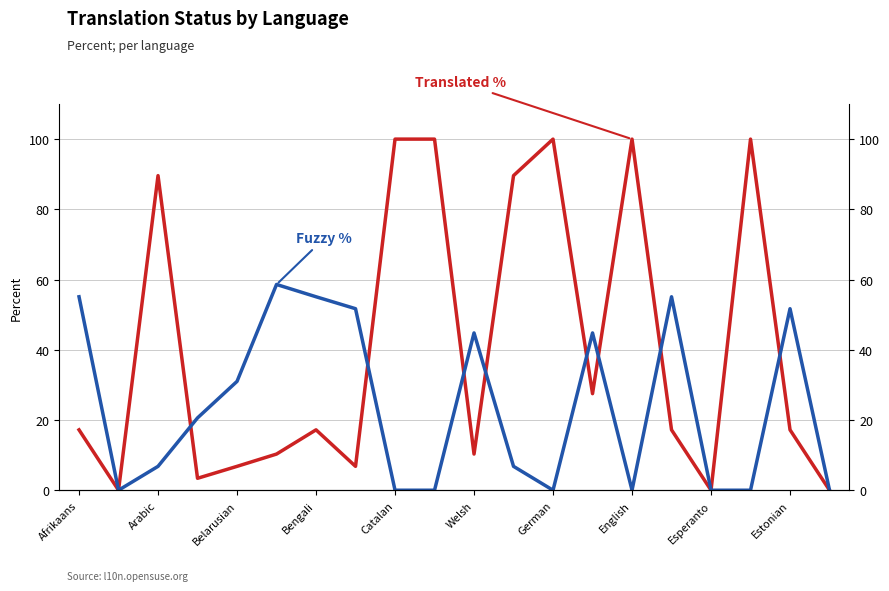

In Fuzzy %, how many points are lower than both neighbors (excluding endpoints)?

3